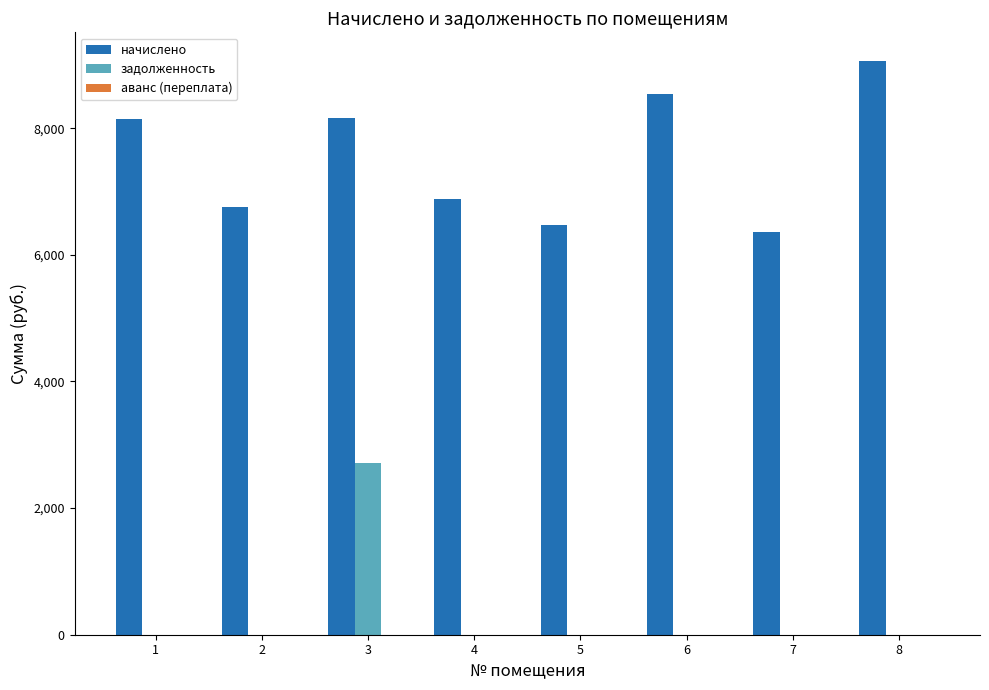

Does the chart contain stacked bars?

No